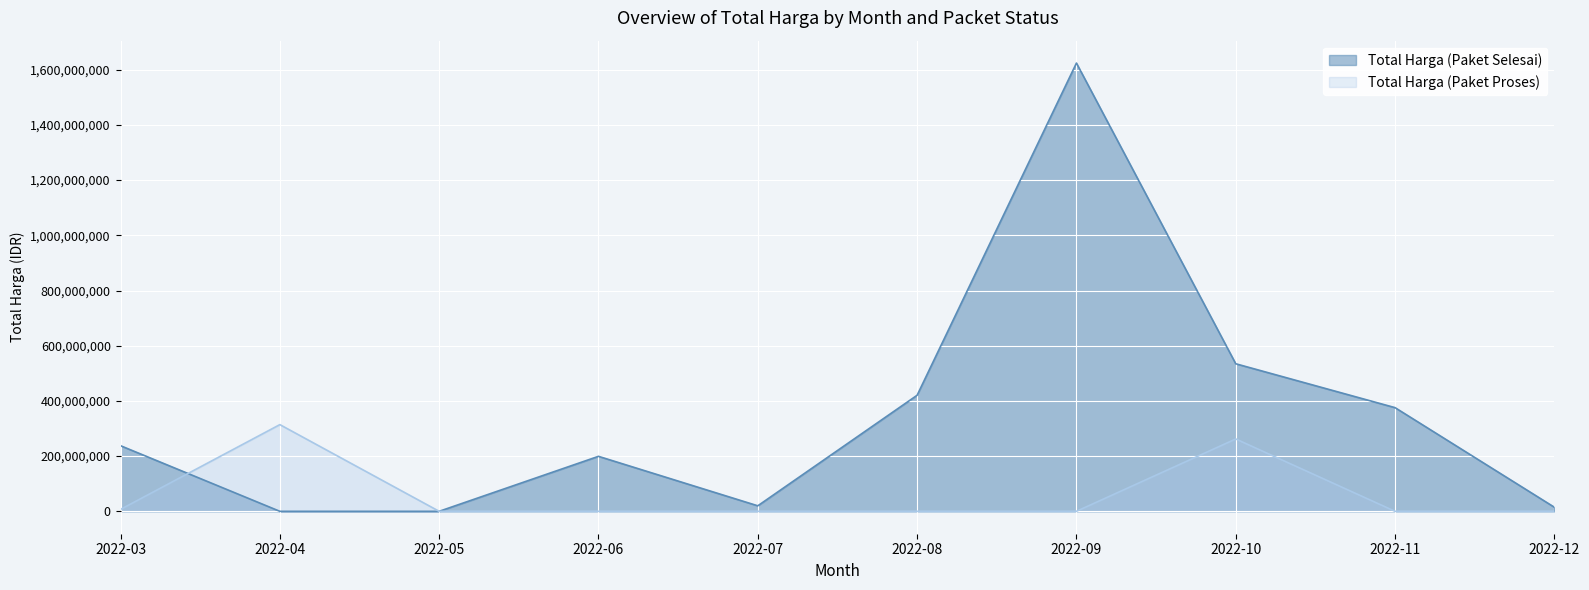

At how many categories does at least one series exceed 626499682?

1